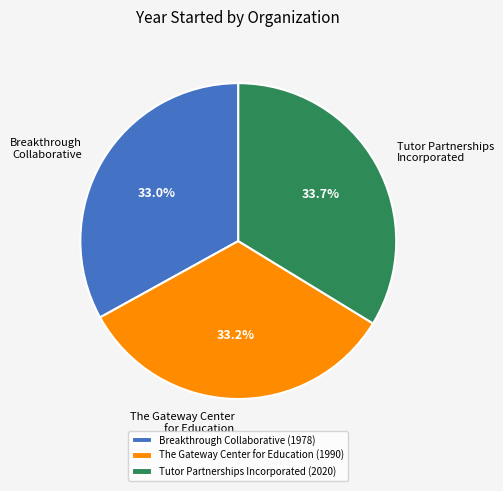

To the nearest percent, what portion does The Gateway Center for Education represent?

33%